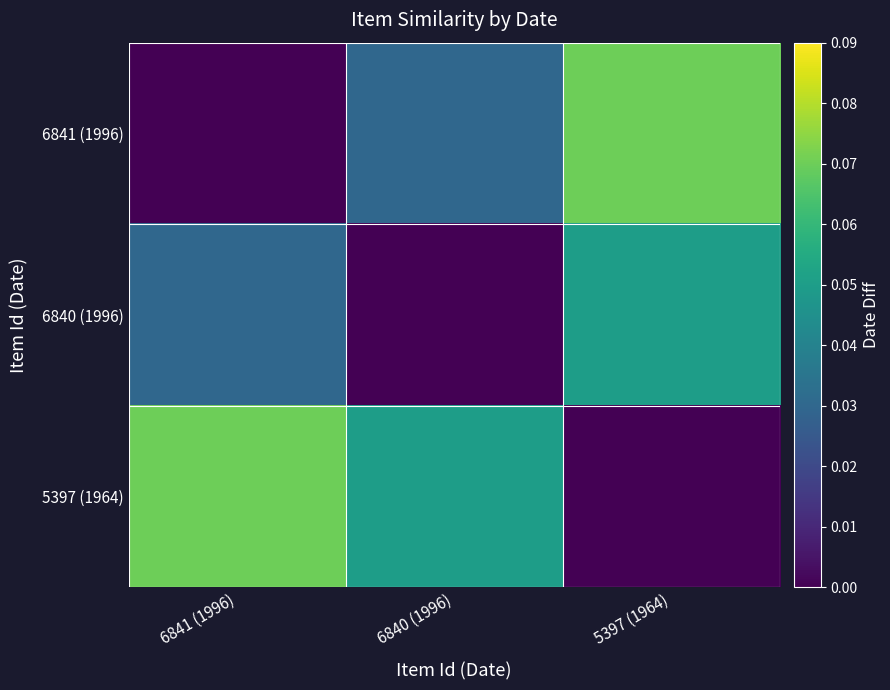

Which series has the largest range (max minus min)?

6841 (1996)